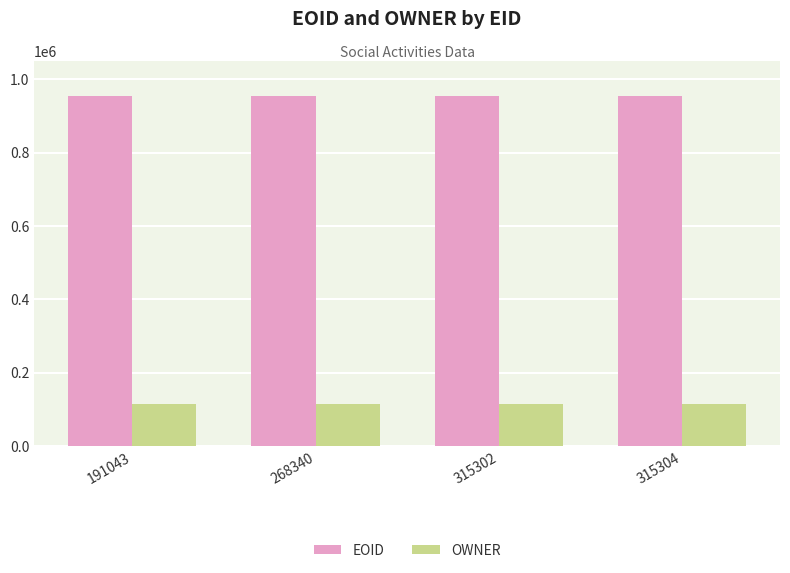

How many series are shown in this chart?

2